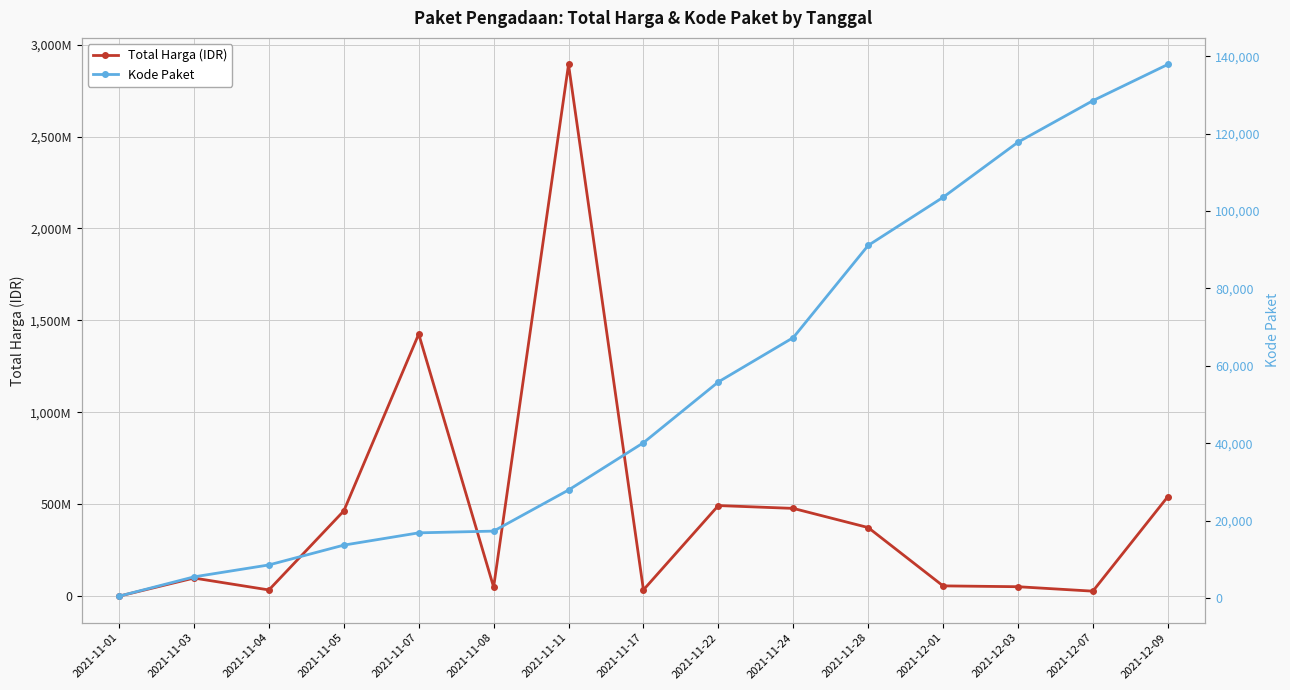

What position from the right is 2021-11-28?

5